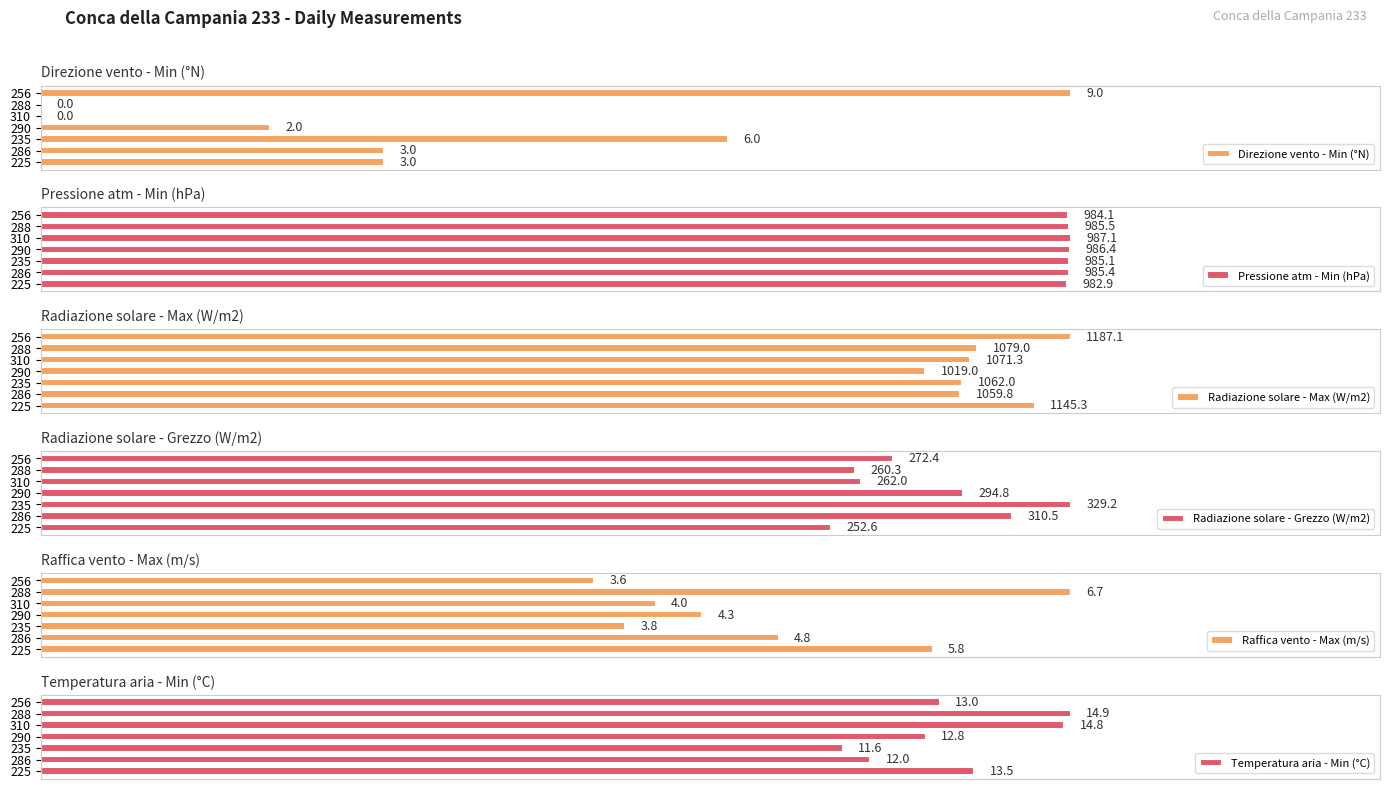

List the series in order of their peak value, highest first.

Direzione vento - Min (°N), Pressione atm - Min (hPa), Radiazione solare - Max (W/m2), Radiazione solare - Grezzo (W/m2), Raffica vento - Max (m/s), Temperatura aria - Min (°C)